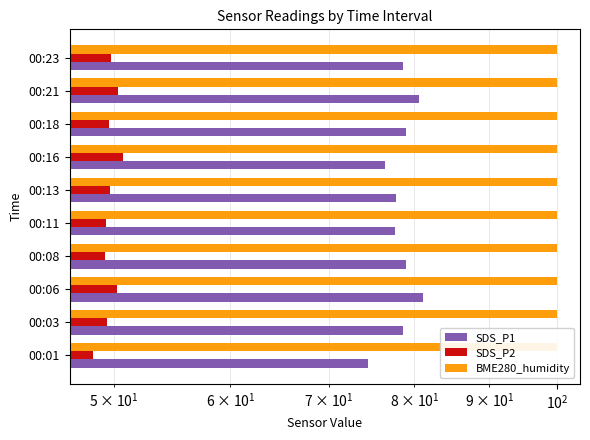

Is the value of BME280_humidity at 5 greater than the value of SDS_P1 at 8?

No